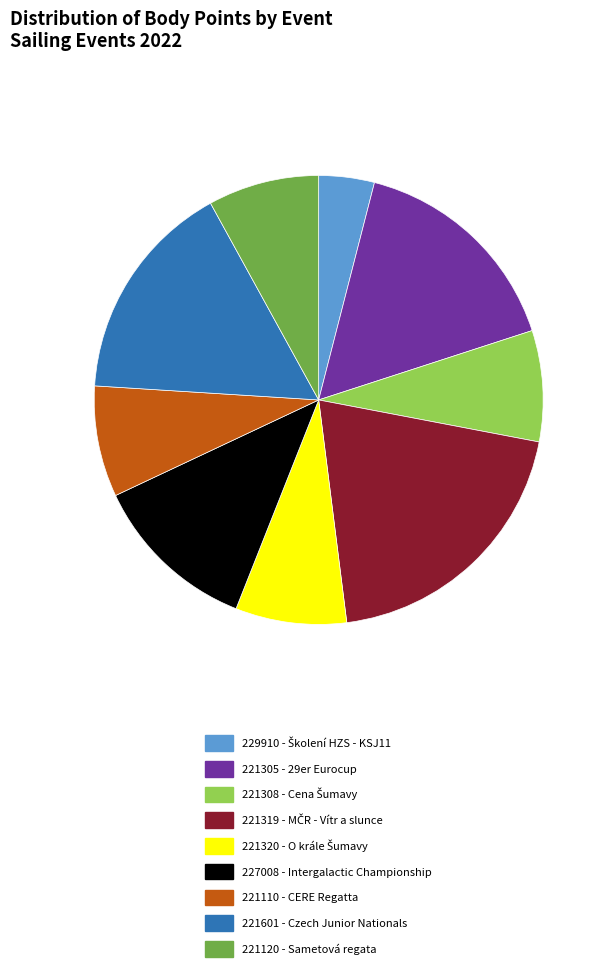

Approximately how many times larger is the value at 221601 - Czech Junior Nationals compared to 227008 - Intergalactic Championship?

1.3